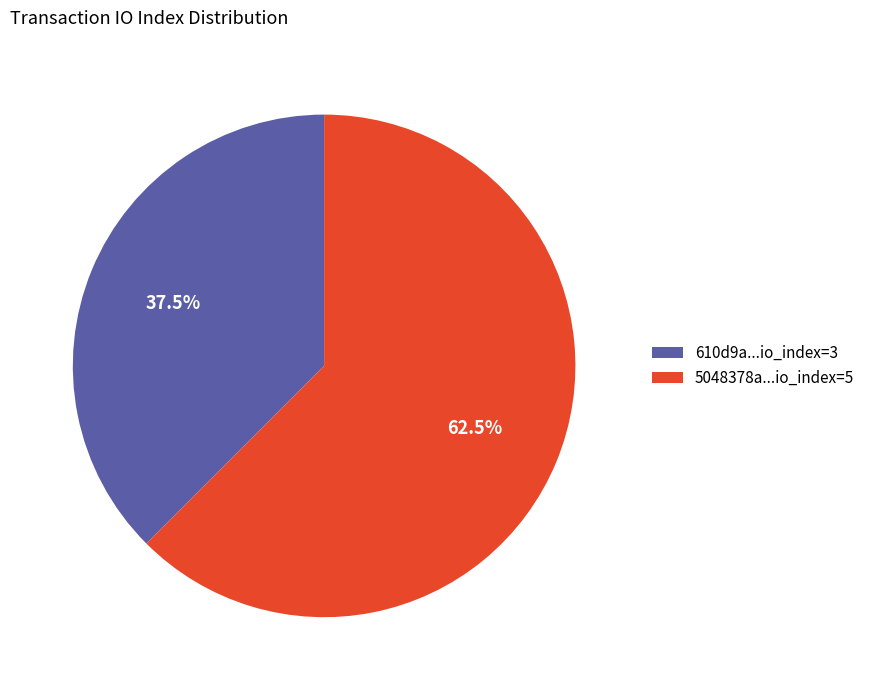

What percentage is NOT represented by 5048378a...io_index=5?

37.5%